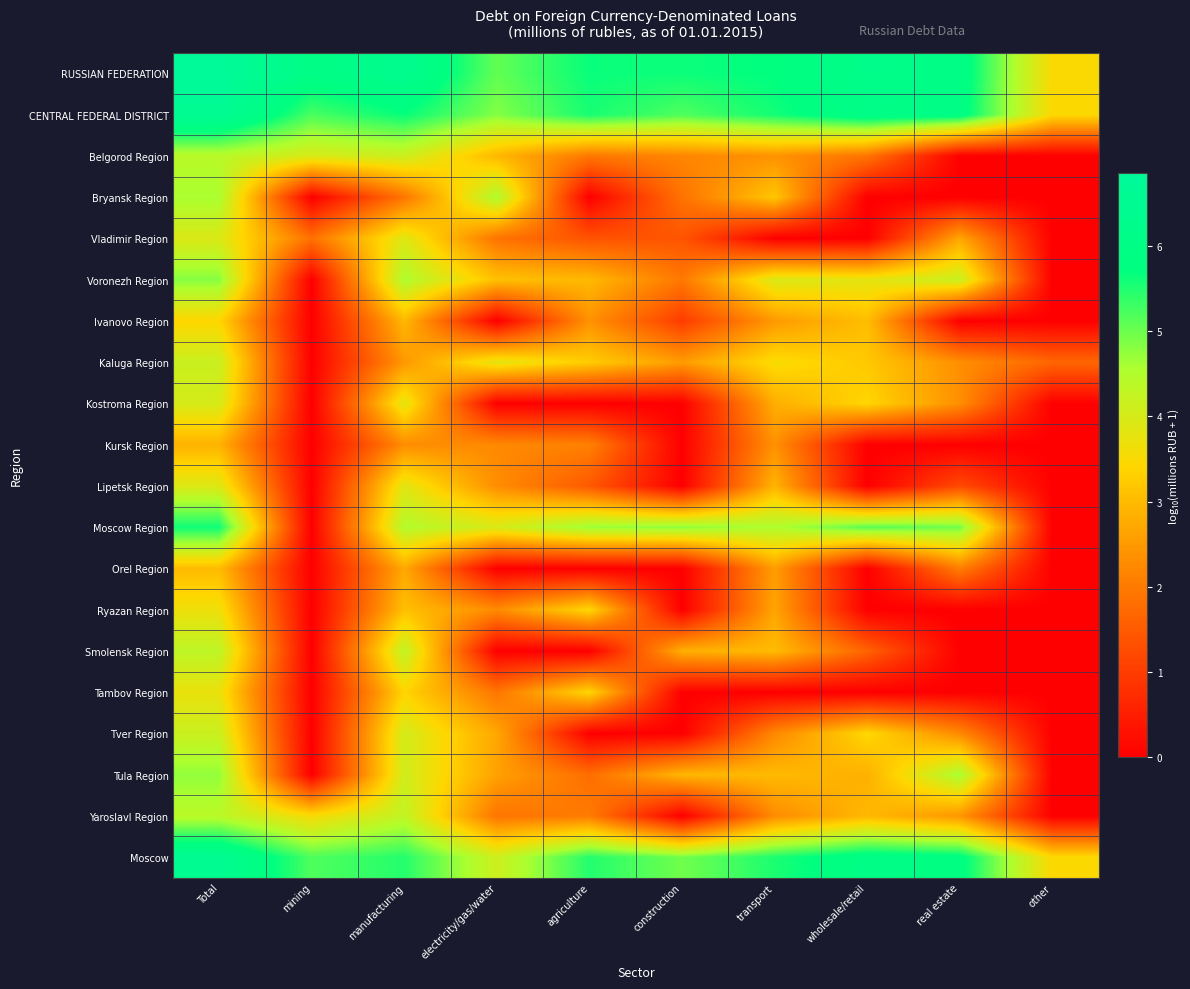

Reading right to left, list all the values displayed in this chart.

RUSSIAN FEDERATION: other=3.5	real estate=6.0	wholesale/retail=6.2	transport=5.7	construction=5.6	agriculture=5.7	electricity/gas/water=5.1	manufacturing=6.3	mining=6.0	Total=6.9
CENTRAL FEDERAL DISTRICT: other=3.5	real estate=5.9	wholesale/retail=6.1	transport=5.6	construction=5.2	agriculture=5.6	electricity/gas/water=4.8	manufacturing=5.7	mining=5.2	Total=6.6
Belgorod Region: other=0.0	real estate=0.0	wholesale/retail=1.9	transport=2.4	construction=2.2	agriculture=2.0	electricity/gas/water=2.9	manufacturing=4.1	mining=4.0	Total=4.4
Bryansk Region: other=0.0	real estate=0.0	wholesale/retail=0.0	transport=3.2	construction=1.9	agriculture=0.0	electricity/gas/water=4.5	manufacturing=1.9	mining=0.0	Total=4.6
Vladimir Region: other=0.0	real estate=2.7	wholesale/retail=0.0	transport=0.0	construction=1.4	agriculture=1.4	electricity/gas/water=1.9	manufacturing=3.9	mining=1.9	Total=3.9
Voronezh Region: other=0.0	real estate=4.2	wholesale/retail=3.8	transport=4.0	construction=2.0	agriculture=3.0	electricity/gas/water=3.1	manufacturing=4.5	mining=0.0	Total=4.8
Ivanovo Region: other=0.0	real estate=0.0	wholesale/retail=3.0	transport=2.5	construction=1.0	agriculture=2.4	electricity/gas/water=0.0	manufacturing=3.0	mining=0.0	Total=3.4
Kaluga Region: other=1.7	real estate=2.3	wholesale/retail=3.2	transport=3.5	construction=2.5	agriculture=3.3	electricity/gas/water=3.8	manufacturing=2.5	mining=0.0	Total=4.2
Kostroma Region: other=0.0	real estate=2.3	wholesale/retail=3.4	transport=2.8	construction=0.0	agriculture=0.0	electricity/gas/water=0.0	manufacturing=3.8	mining=0.0	Total=4.0
Kursk Region: other=0.0	real estate=0.0	wholesale/retail=0.0	transport=2.4	construction=0.0	agriculture=2.1	electricity/gas/water=2.3	manufacturing=2.3	mining=0.0	Total=2.9
Lipetsk Region: other=0.0	real estate=1.2	wholesale/retail=0.0	transport=2.9	construction=0.0	agriculture=1.5	electricity/gas/water=2.3	manufacturing=3.9	mining=0.0	Total=3.9
Moscow Region: other=0.0	real estate=5.0	wholesale/retail=5.1	transport=4.5	construction=4.8	agriculture=4.7	electricity/gas/water=4.0	manufacturing=4.5	mining=0.0	Total=5.6
Orel Region: other=0.0	real estate=2.1	wholesale/retail=0.0	transport=2.6	construction=0.0	agriculture=0.0	electricity/gas/water=0.0	manufacturing=2.7	mining=0.0	Total=3.0
Ryazan Region: other=0.0	real estate=0.0	wholesale/retail=0.0	transport=2.7	construction=0.0	agriculture=3.4	electricity/gas/water=2.3	manufacturing=3.1	mining=0.0	Total=3.7
Smolensk Region: other=0.0	real estate=0.0	wholesale/retail=1.6	transport=3.0	construction=2.8	agriculture=0.0	electricity/gas/water=0.0	manufacturing=4.3	mining=0.0	Total=4.3
Tambov Region: other=0.0	real estate=0.0	wholesale/retail=0.0	transport=0.0	construction=0.0	agriculture=3.4	electricity/gas/water=1.9	manufacturing=3.4	mining=0.0	Total=3.7
Tver Region: other=0.0	real estate=2.3	wholesale/retail=3.5	transport=2.2	construction=0.0	agriculture=0.0	electricity/gas/water=2.7	manufacturing=4.0	mining=0.0	Total=4.2
Tula Region: other=0.0	real estate=4.6	wholesale/retail=2.8	transport=3.0	construction=2.9	agriculture=1.8	electricity/gas/water=2.6	manufacturing=4.1	mining=0.0	Total=4.7
Yaroslavl Region: other=0.0	real estate=2.4	wholesale/retail=3.0	transport=2.3	construction=0.0	agriculture=2.0	electricity/gas/water=1.9	manufacturing=4.3	mining=3.5	Total=4.4
Moscow: other=3.5	real estate=5.9	wholesale/retail=6.0	transport=5.5	construction=5.0	agriculture=5.5	electricity/gas/water=4.1	manufacturing=5.5	mining=5.2	Total=6.5